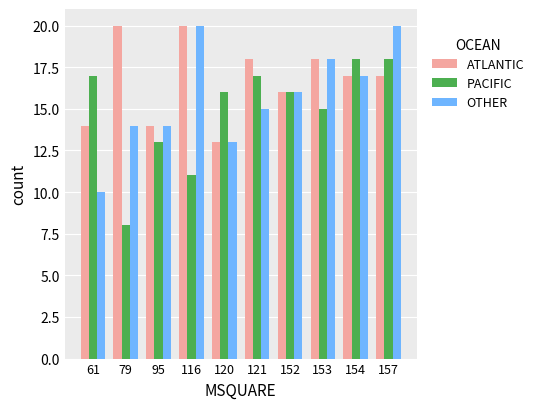

What is the spread (max minus min) of values at 116?

9